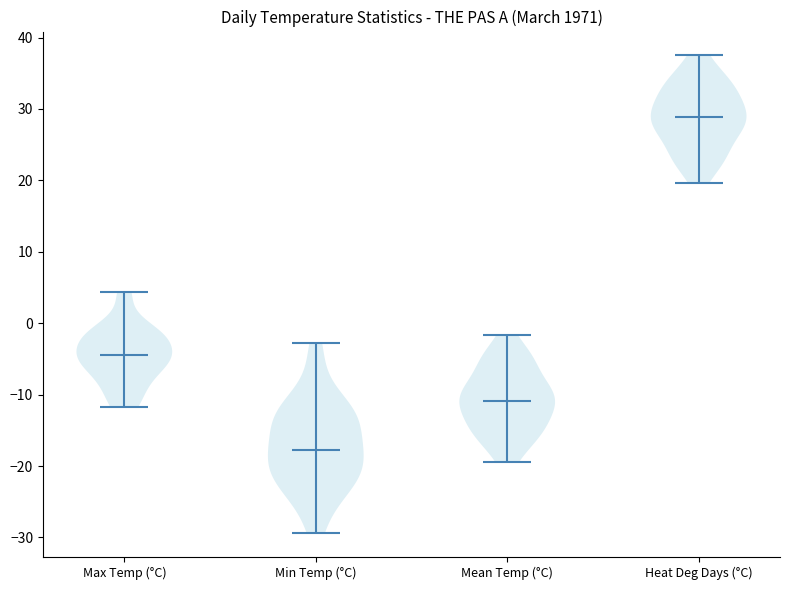

Reading left to right, read every violin against the y-axis: where its median line is, and the lowest and highest points it reaches. The values are not printed on the chart, so give them approximately, as read against the axis.

Max Temp (°C): median line -4, lowest point -12, highest point 4
Min Temp (°C): median line -18, lowest point -29, highest point -3
Mean Temp (°C): median line -11, lowest point -19, highest point -2
Heat Deg Days (°C): median line 29, lowest point 20, highest point 38